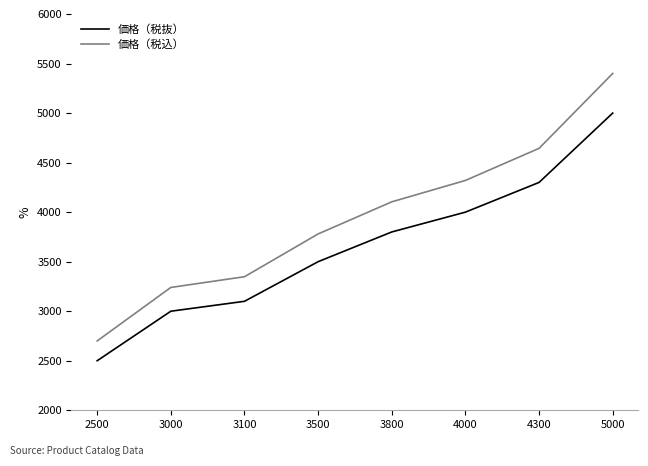

Which series changed the most between 2500 and 3000?

価格（税込）